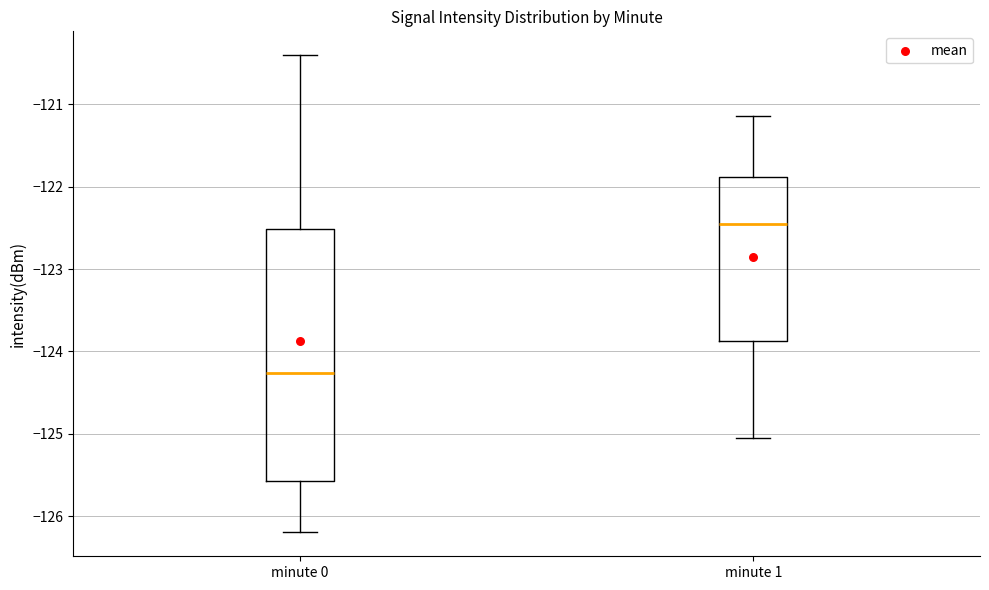

Reading left to right, transcribe this box plot: for each box, give where its median line is, the range the box spans, and where its two whiskers end, as read against the y-axis. The values are not printed on the chart, so give them approximately, as read against the axis.

minute 0: median -124.3, box -125.6 to -122.5, whiskers -126.2 to -120.4
minute 1: median -122.4, box -123.9 to -121.9, whiskers -125.1 to -121.1